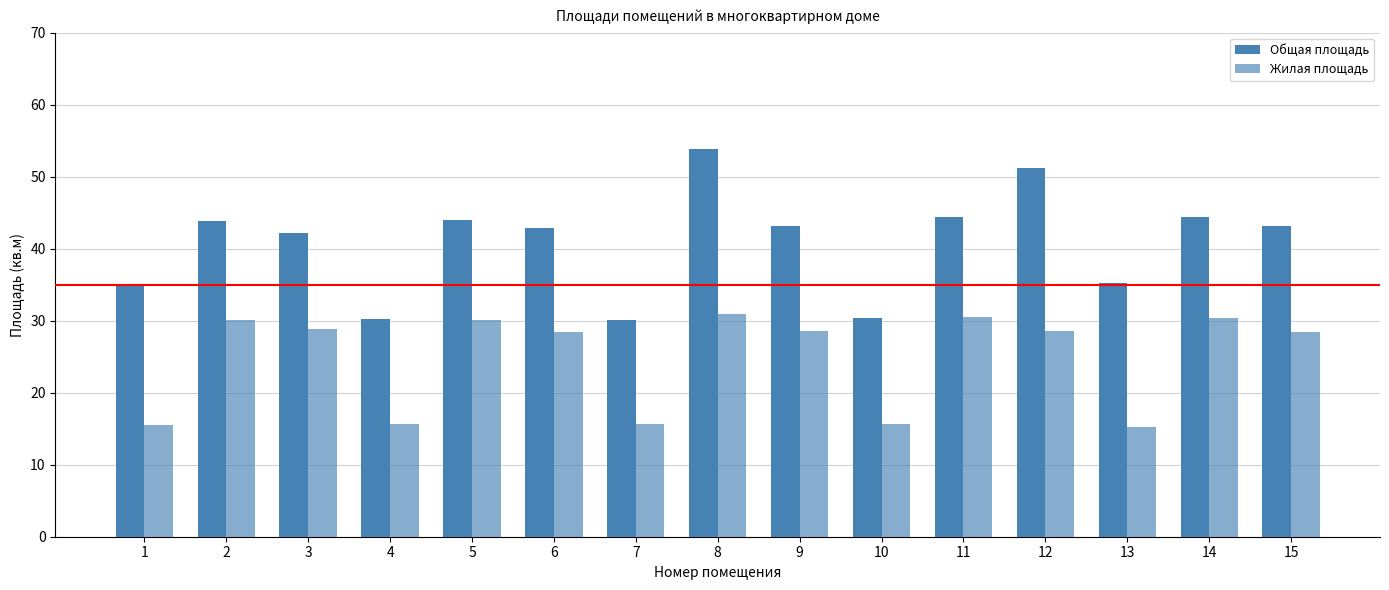

At which category is the sum across all series the highest?

8